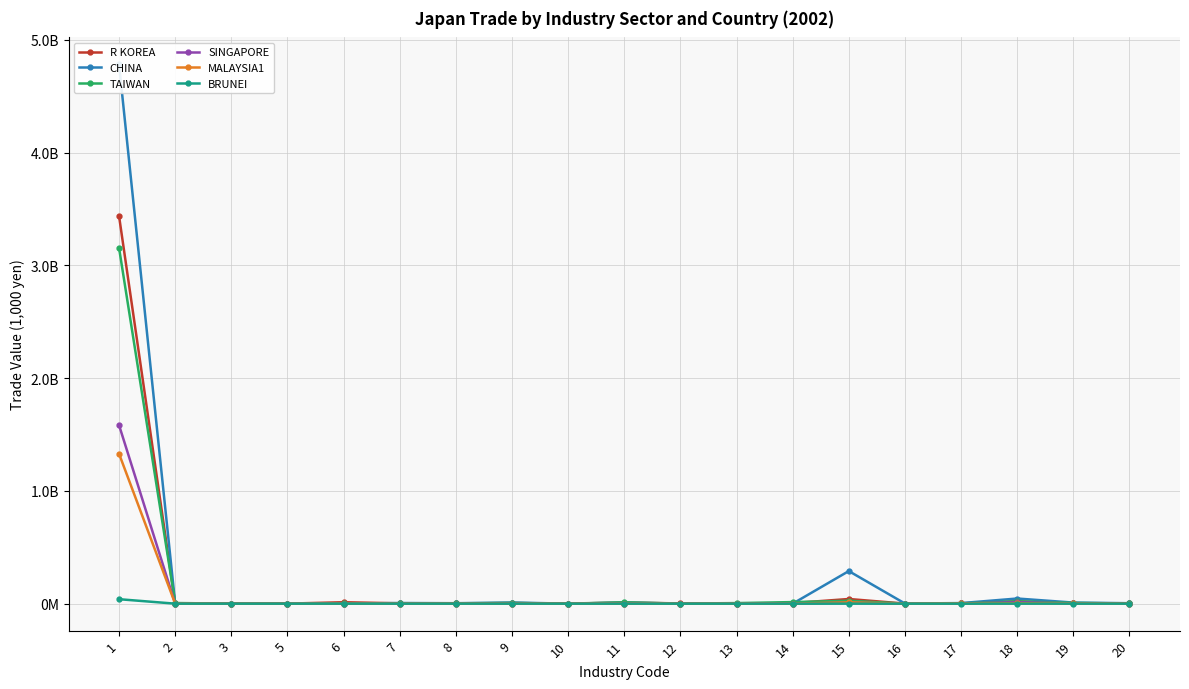

What is the lowest value of the TAIWAN series?

47291